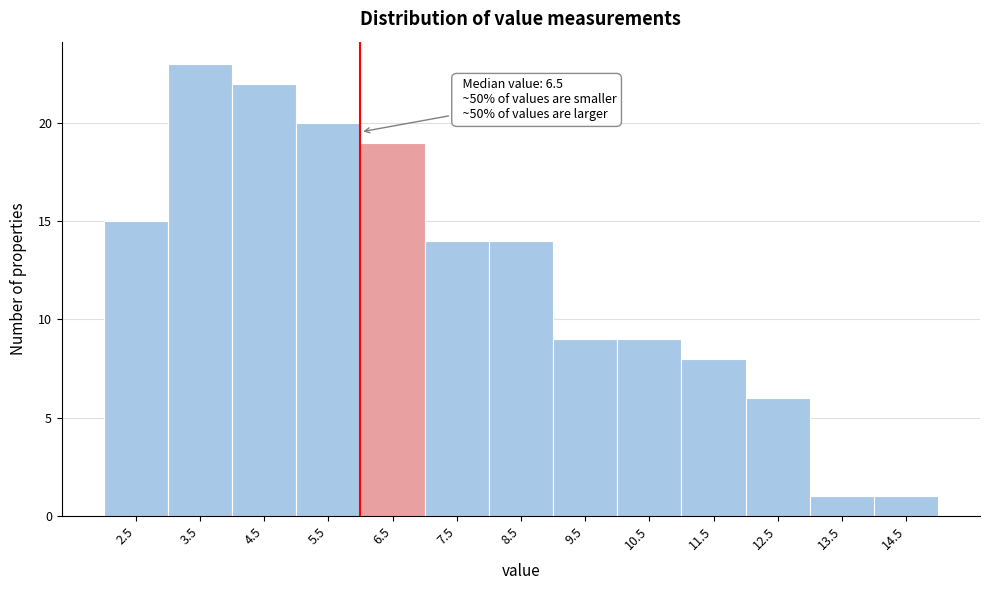

Reading left to right, extract all data points from this chart.

2.5=15	3.5=23	4.5=22	5.5=20	6.5=19	7.5=14	8.5=14	9.5=9	10.5=9	11.5=8	12.5=6	13.5=1	14.5=1